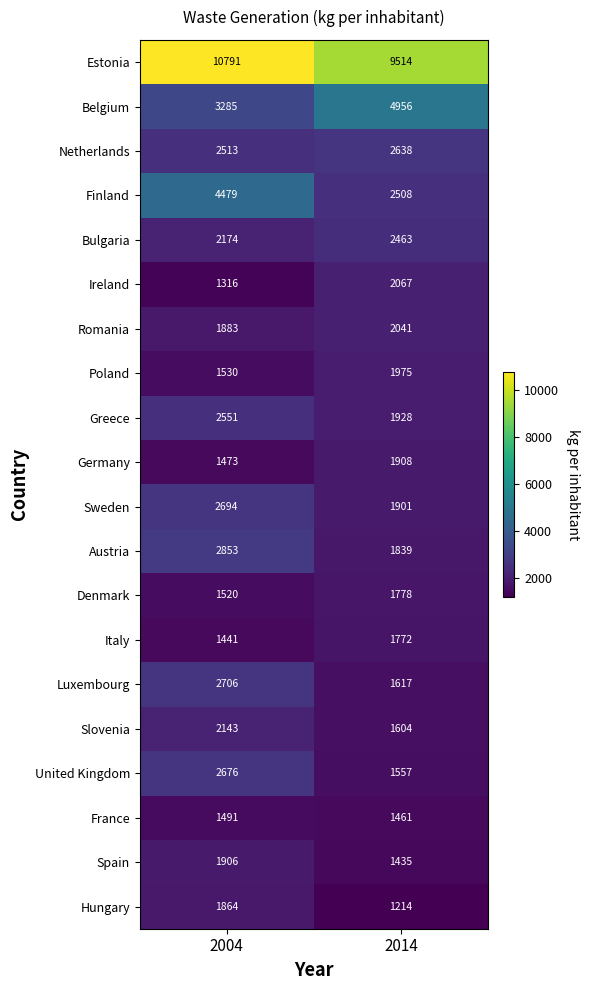

What is the difference between the Denmark values at 2004 and 2014?

258